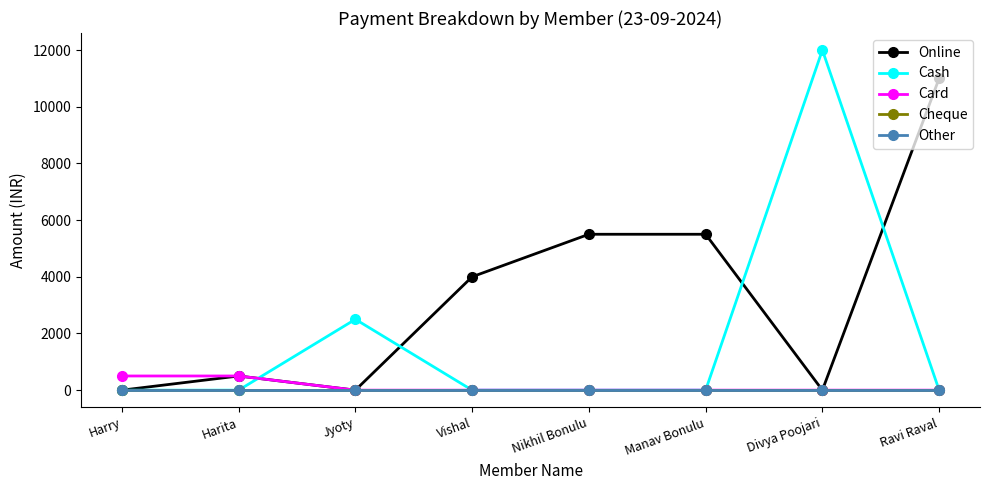

Between Manav Bonulu and Ravi Raval, which series saw the biggest shift?

Online